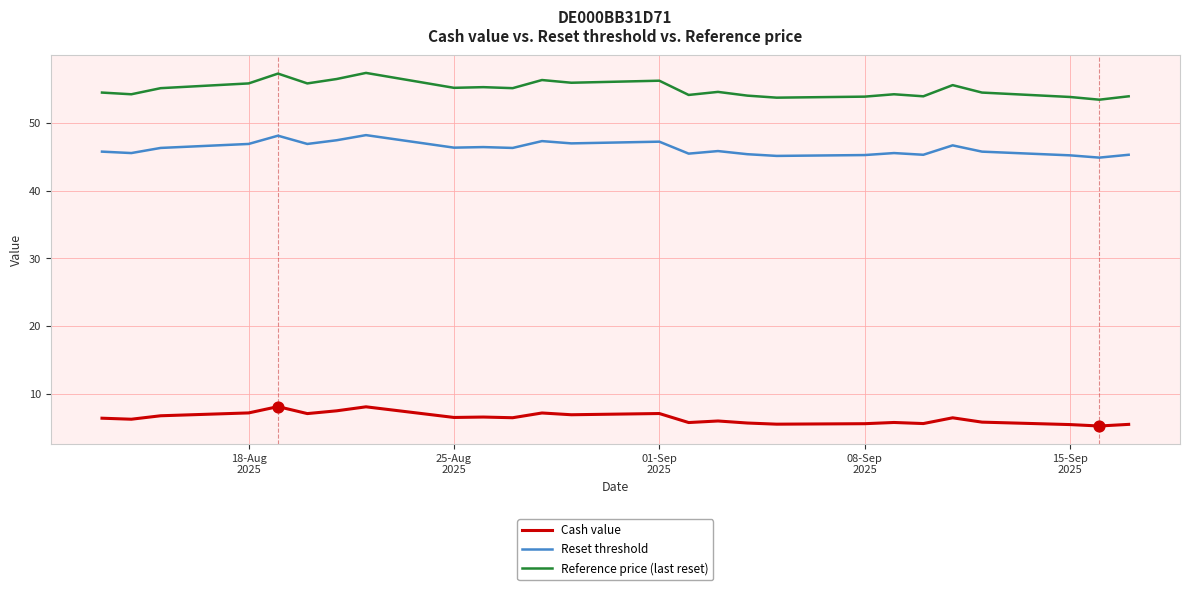

Which series has the widest spread of values?

Reference price (last reset)